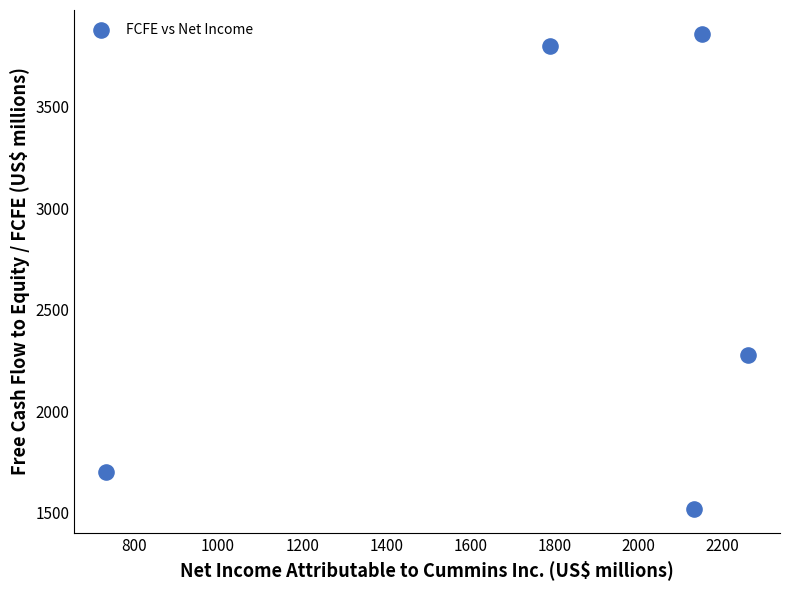

What is the average Y value?

2630